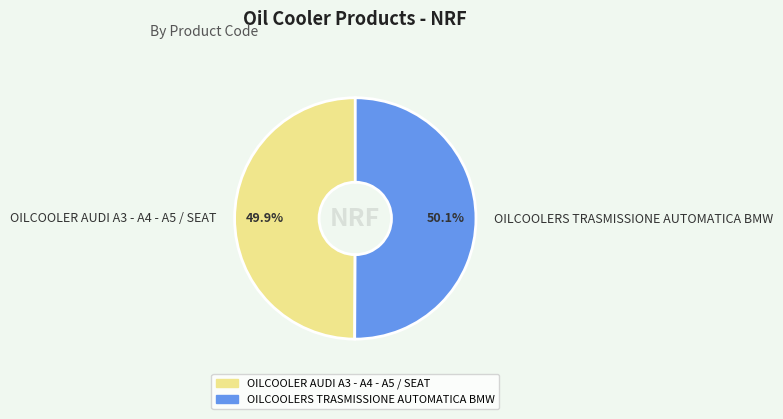

Is there any slice that represents more than half of the pie?

Yes